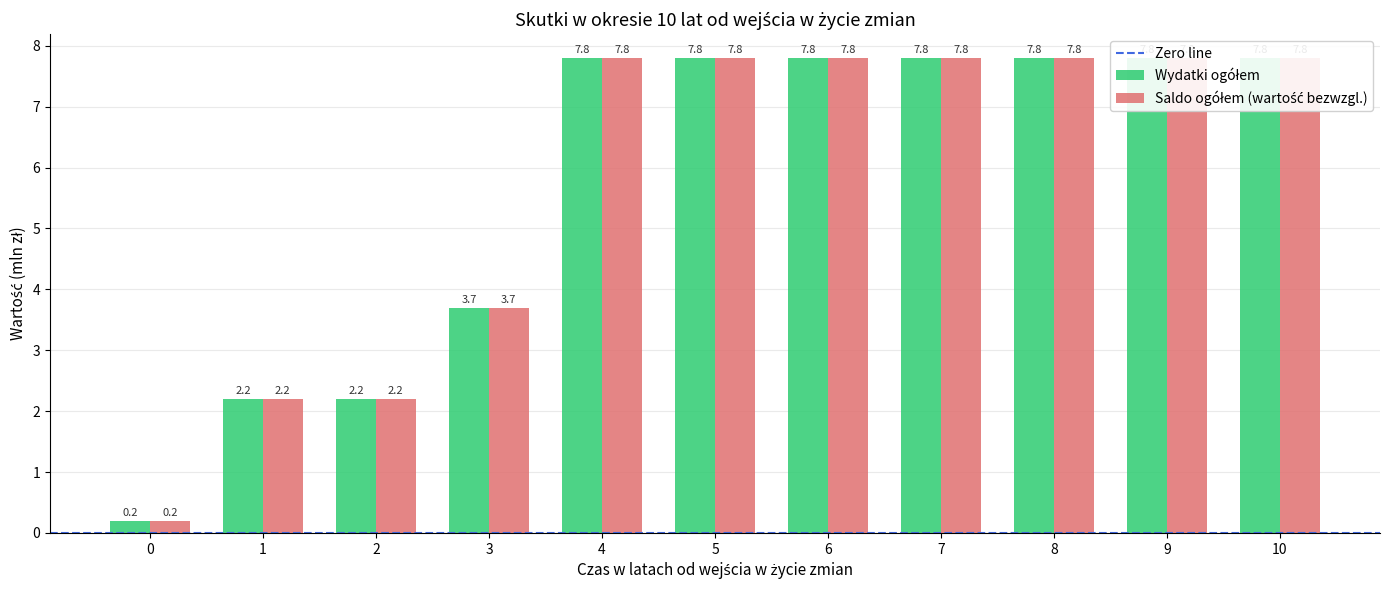

Reading left to right, what are all the values shown in this chart?

Wydatki ogółem: 0=0.2	1=2.2	2=2.2	3=3.7	4=7.8	5=7.8	6=7.8	7=7.8	8=7.8	9=7.8	10=7.8
Saldo ogółem: 0=0.2	1=2.2	2=2.2	3=3.7	4=7.8	5=7.8	6=7.8	7=7.8	8=7.8	9=7.8	10=7.8